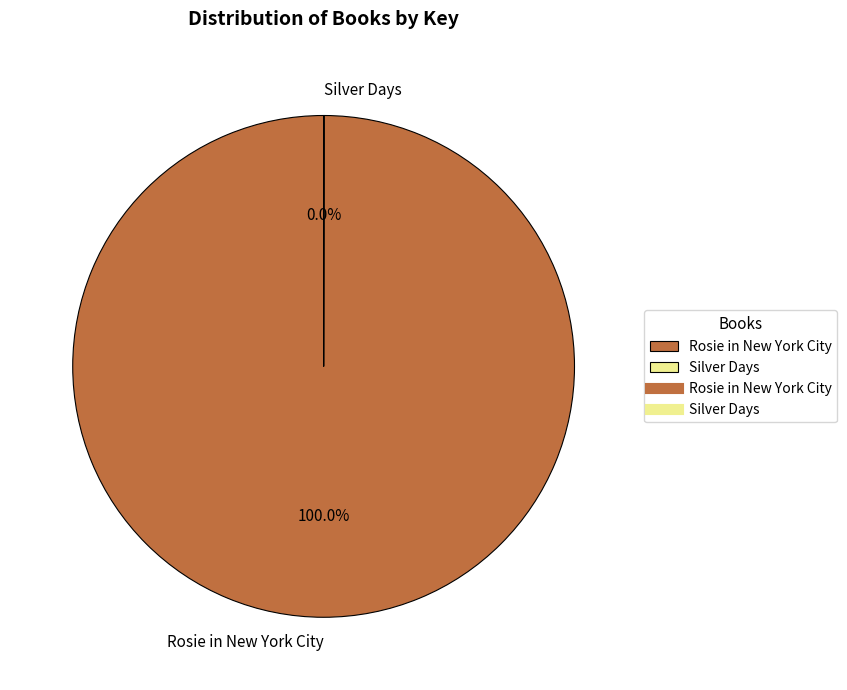

Which category has the biggest portion of the pie?

Rosie in New York City